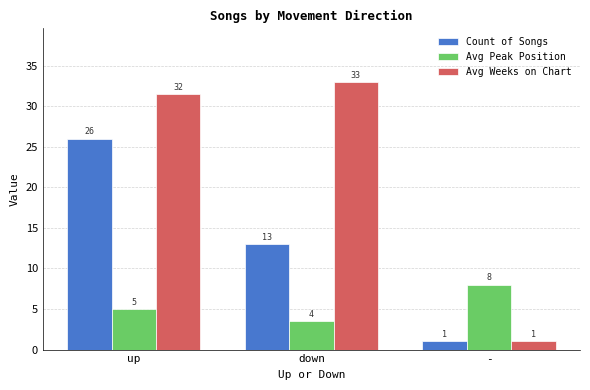

What is the label of the 1st bar from the left?

up